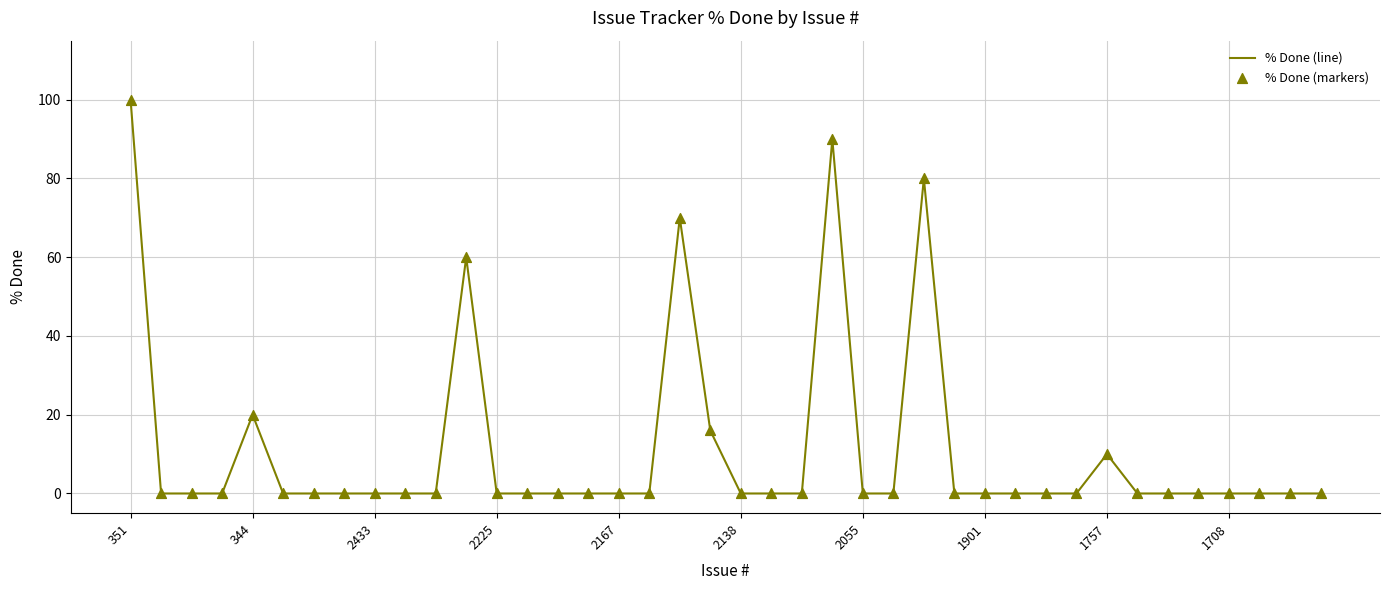

What is the greatest value displayed?

100